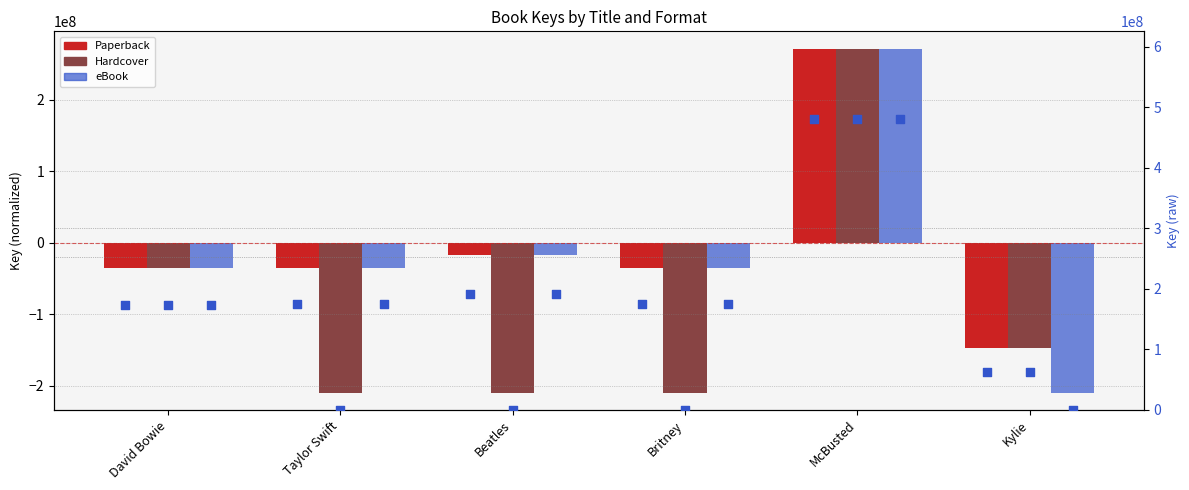

What is the total value across all series at Taylor Swift?

-105402323.5